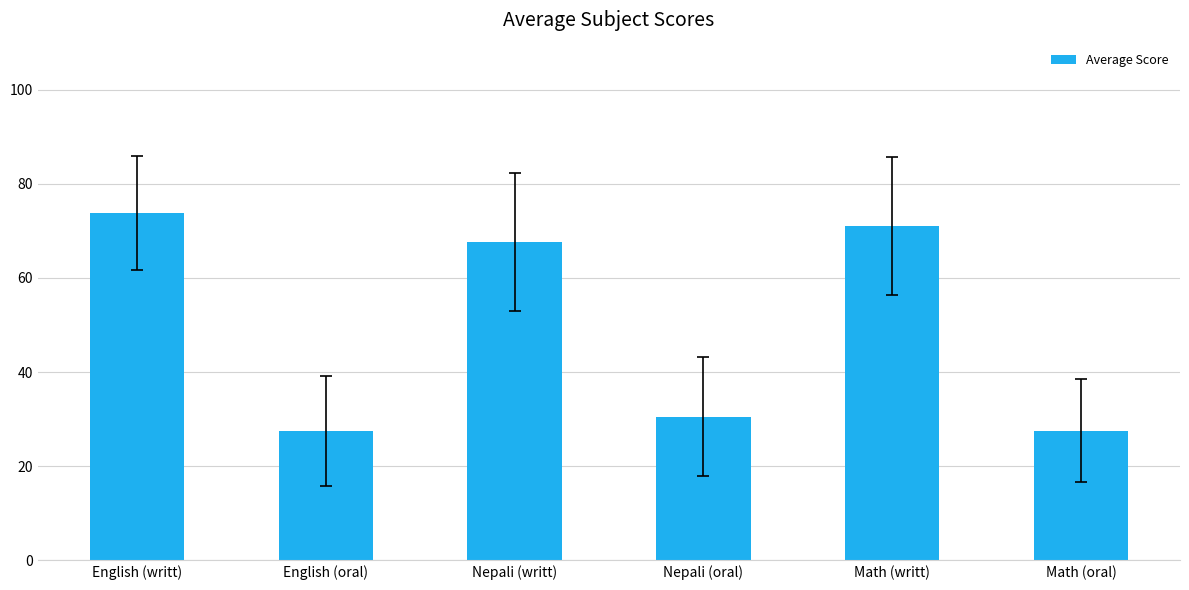

What is the value of the 3rd bar from the left?

67.6